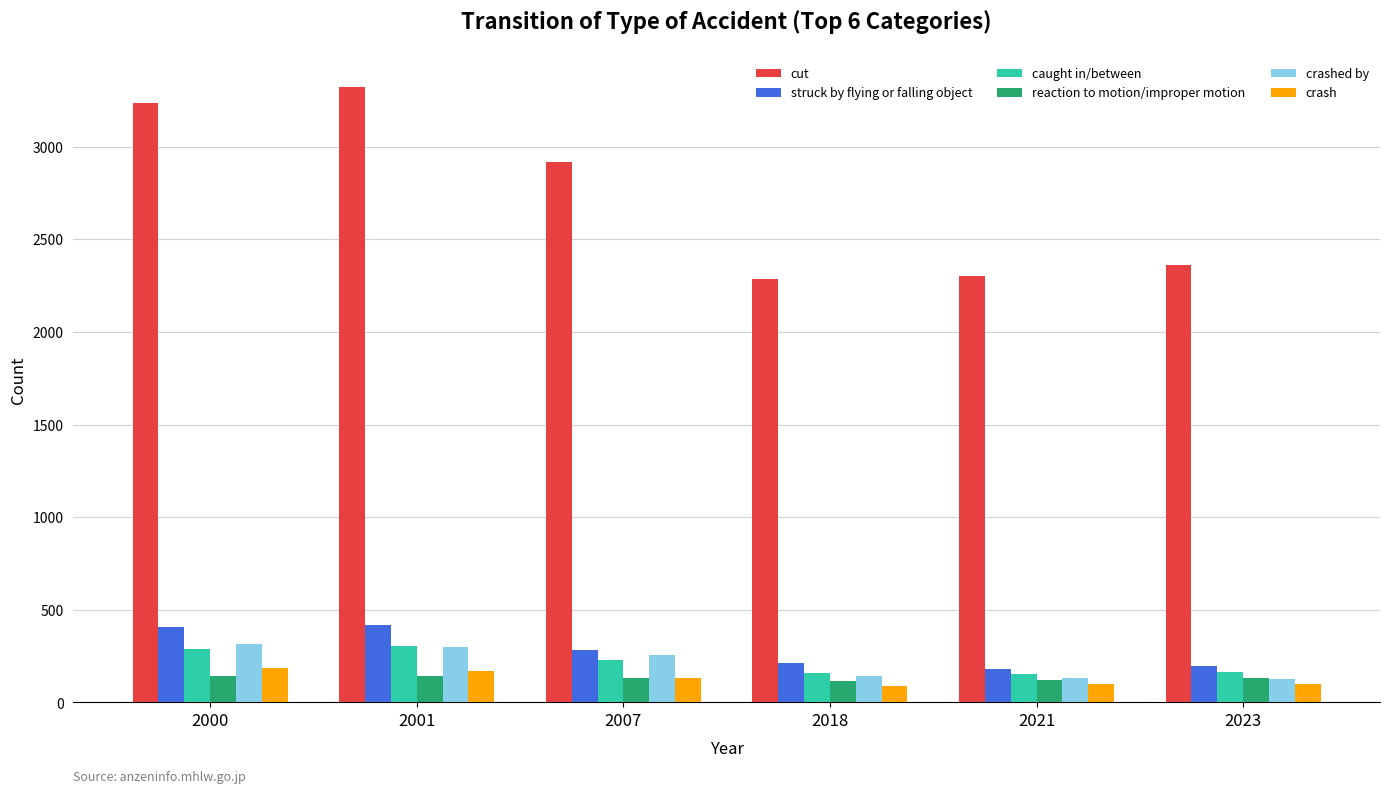

How many groups of bars are there?

6